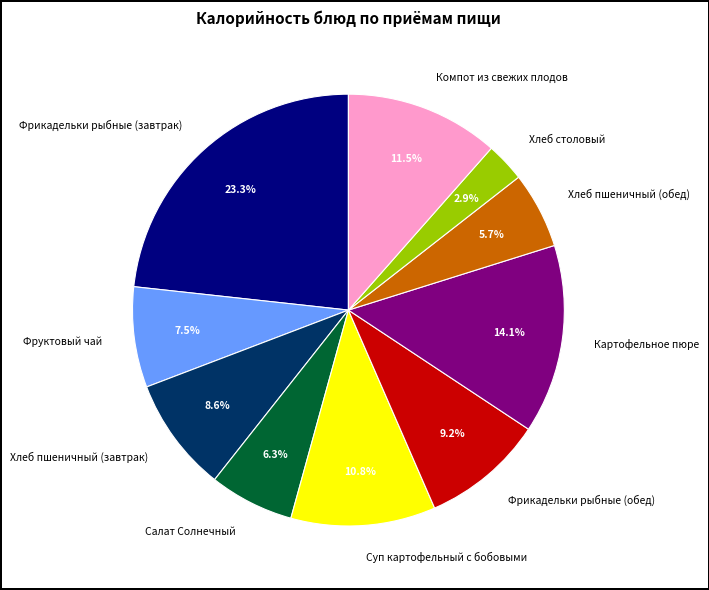

Does Компот из свежих плодов account for over 50% of the chart?

No